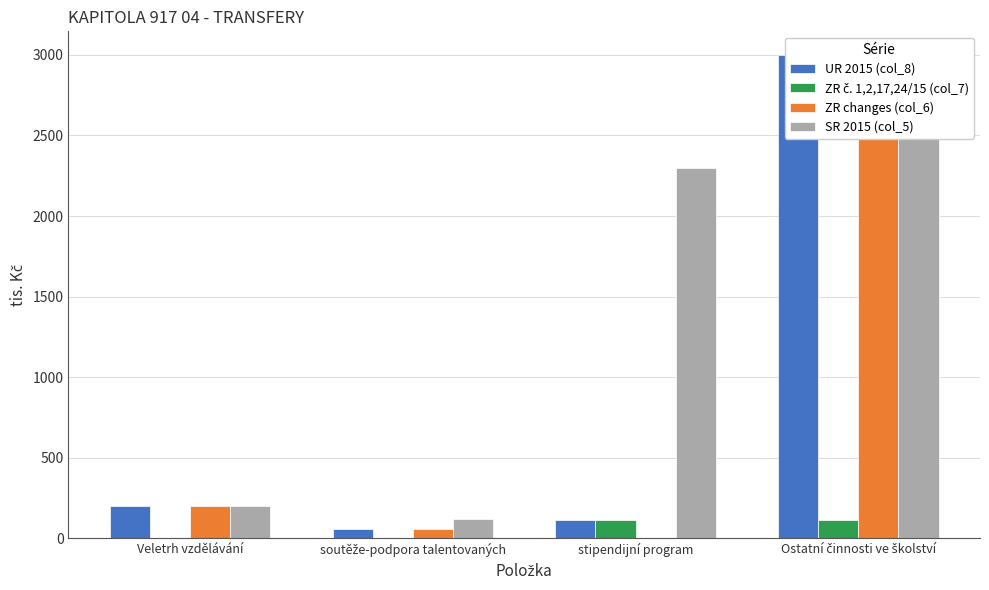

Which category has the highest value in the SR 2015 (col_5) series?

Ostatní činnosti ve školství